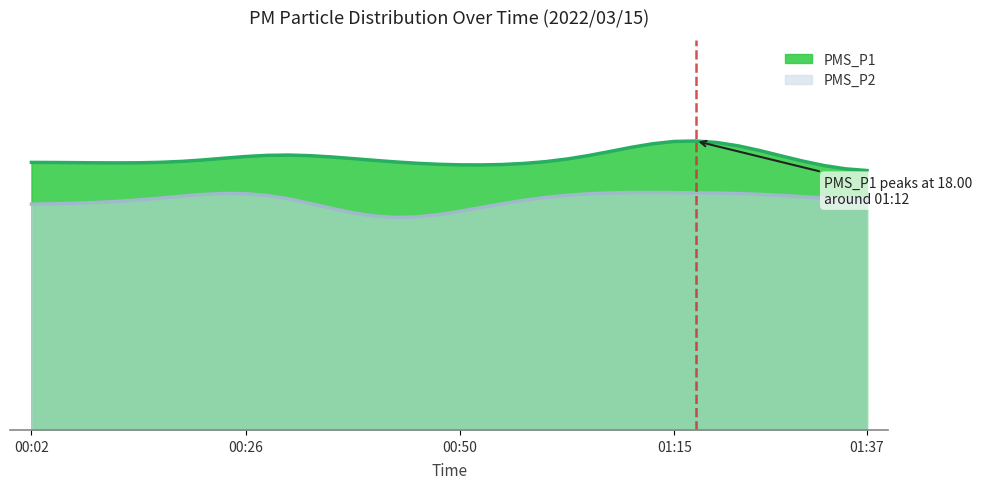

Count the number of data series in this chart.

2